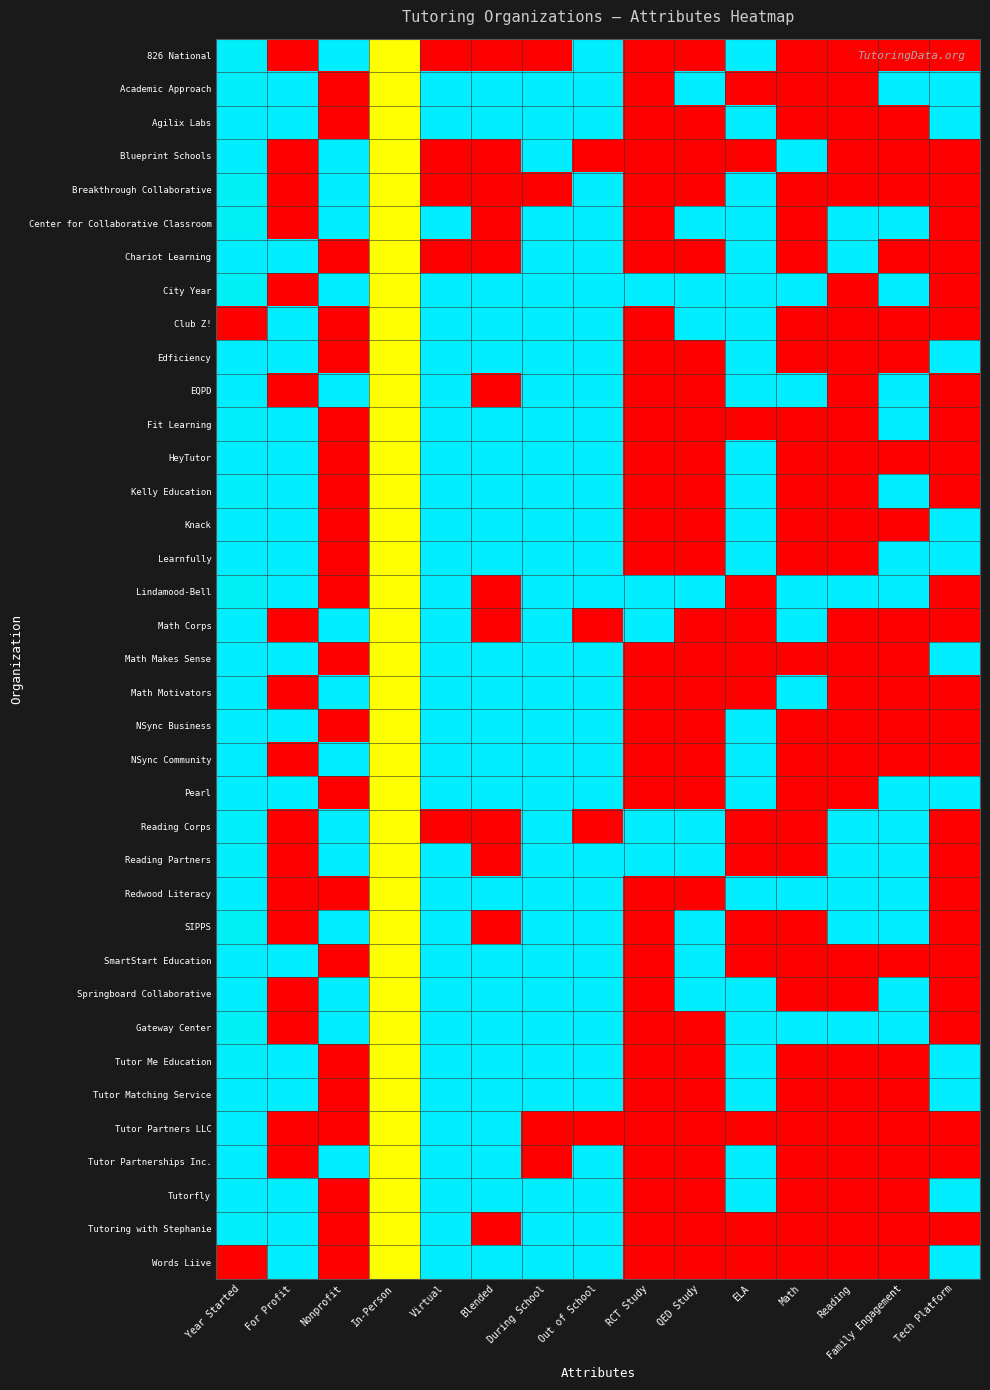

Between Year Started and Math, which series saw the biggest shift?

Agilix Labs